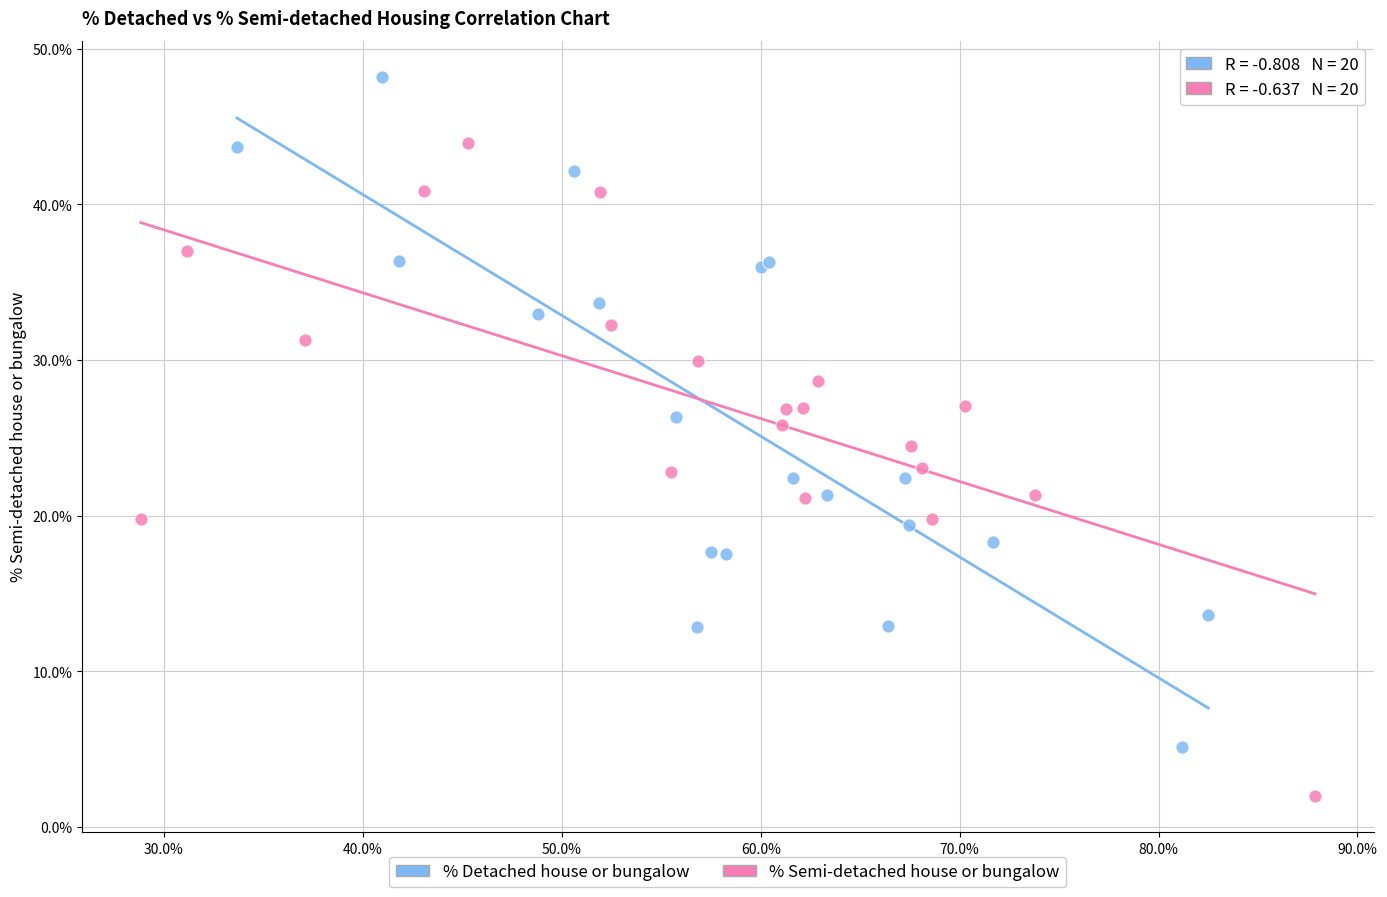

Which series has the widest spread of Y values?

% Detached house or bungalow